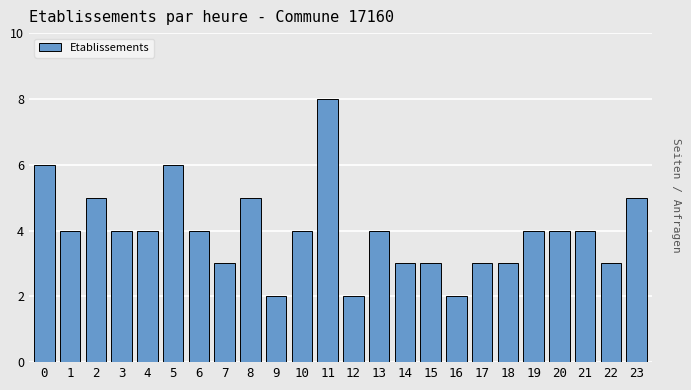

Reading left to right, extract all data points from this chart.

6	4	5	4	4	6	4	3	5	2	4	8	2	4	3	3	2	3	3	4	4	4	3	5